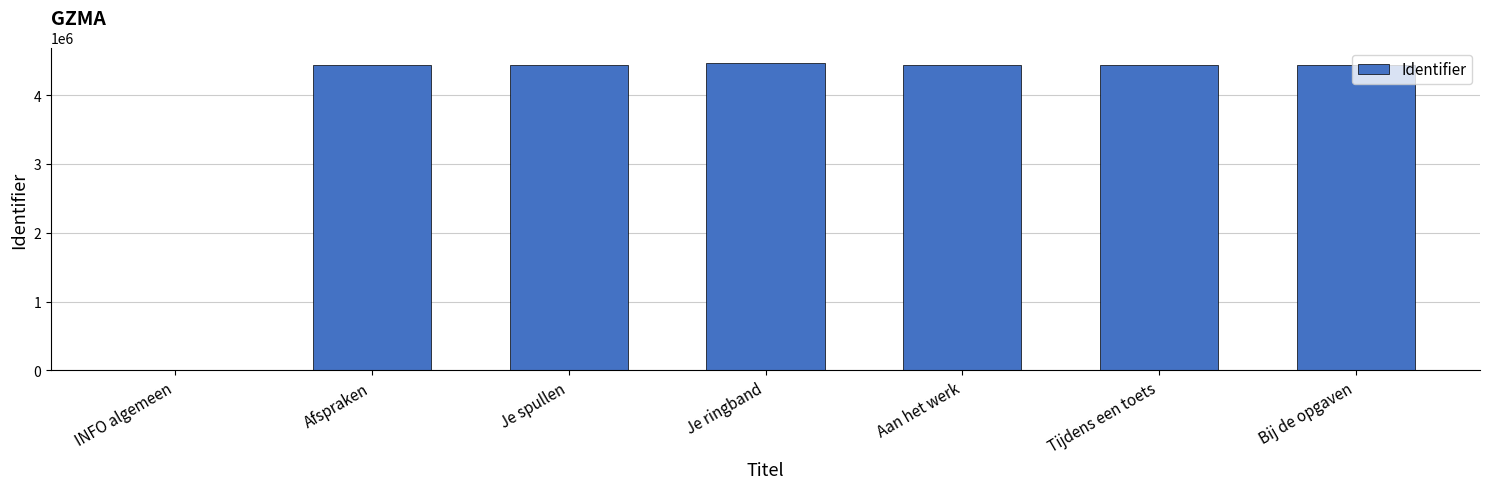

At which label does the data first exceed 4430794?

Je ringband